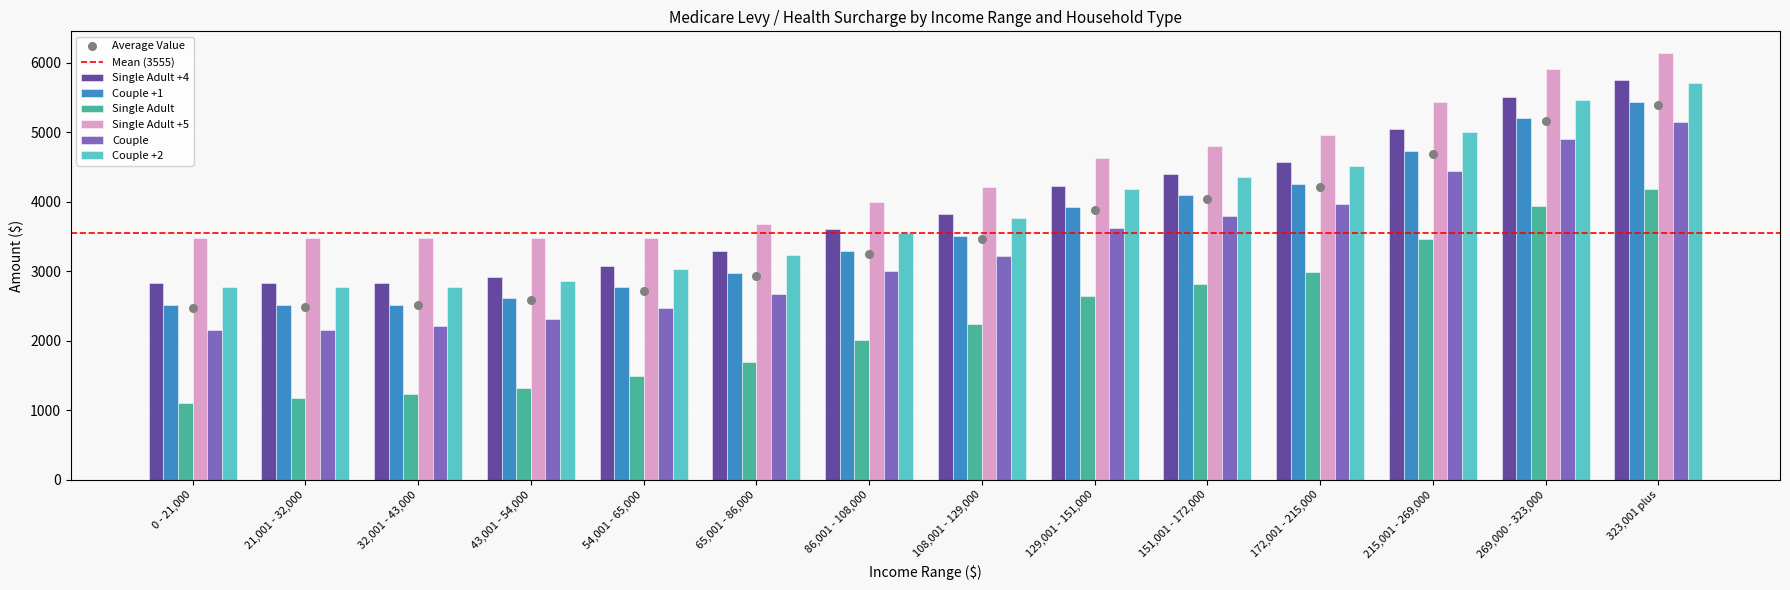

Which series reaches the minimum Y coordinate?

Single Adult